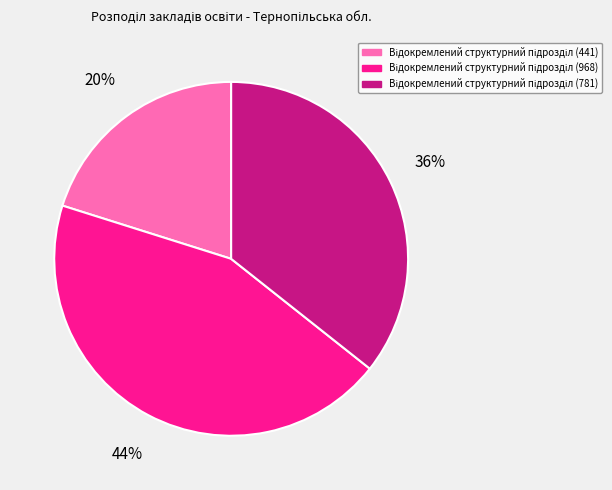

How many segments does this pie chart have?

3